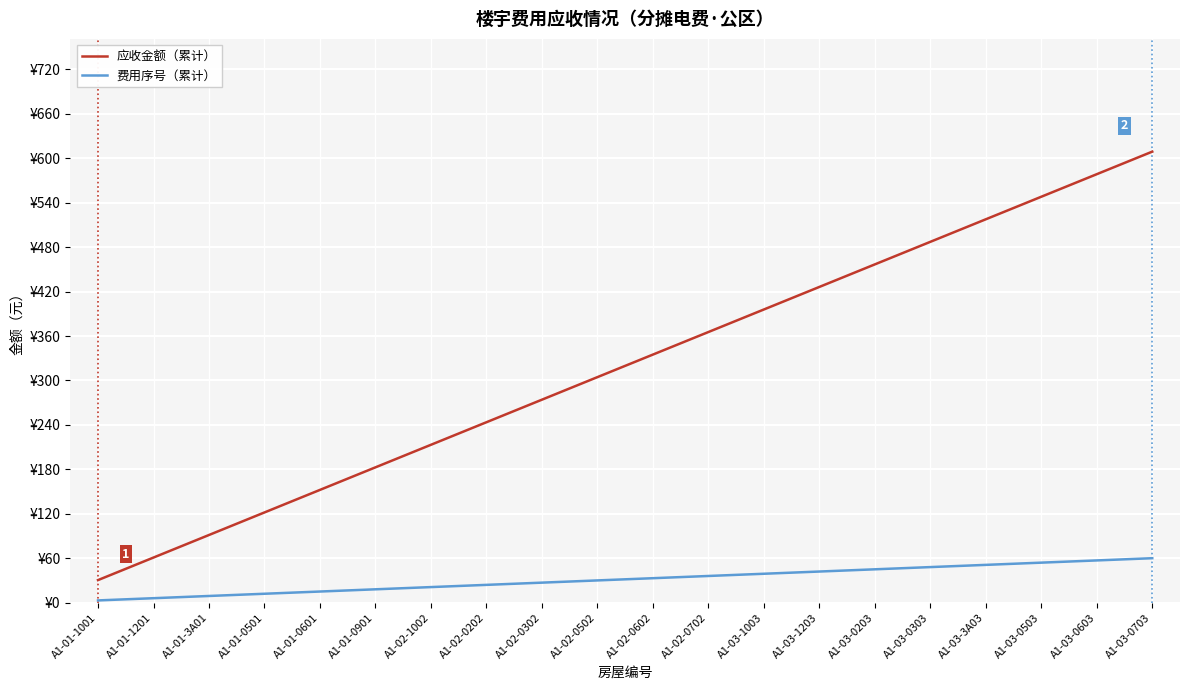

Reading left to right, extract all data points from this chart.

应收金额（累计）: A1-01-1001=30.4	A1-01-1201=60.9	A1-01-3A01=91.3	A1-01-0501=121.8	A1-01-0601=152.2	A1-01-0901=182.7	A1-02-1002=213.2	A1-02-0202=243.6	A1-02-0302=274.1	A1-02-0502=304.5	A1-02-0602=334.9	A1-02-0702=365.4	A1-03-1003=395.9	A1-03-1203=426.3	A1-03-0203=456.8	A1-03-0303=487.2	A1-03-3A03=517.6	A1-03-0503=548.1	A1-03-0603=578.5	A1-03-0703=609.0
费用序号（累计）: A1-01-1001=3.0	A1-01-1201=6.0	A1-01-3A01=9.0	A1-01-0501=12.0	A1-01-0601=15.0	A1-01-0901=18.0	A1-02-1002=21.0	A1-02-0202=24.0	A1-02-0302=27.0	A1-02-0502=30.0	A1-02-0602=33.0	A1-02-0702=36.0	A1-03-1003=39.0	A1-03-1203=42.0	A1-03-0203=45.0	A1-03-0303=48.0	A1-03-3A03=51.0	A1-03-0503=54.0	A1-03-0603=57.0	A1-03-0703=60.0